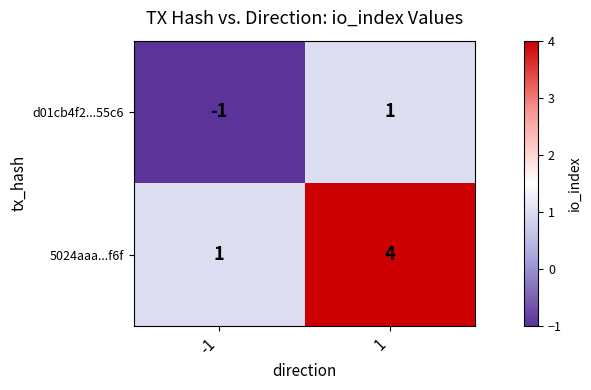

How many values in d01cb4f2...55c6 are above zero?

1